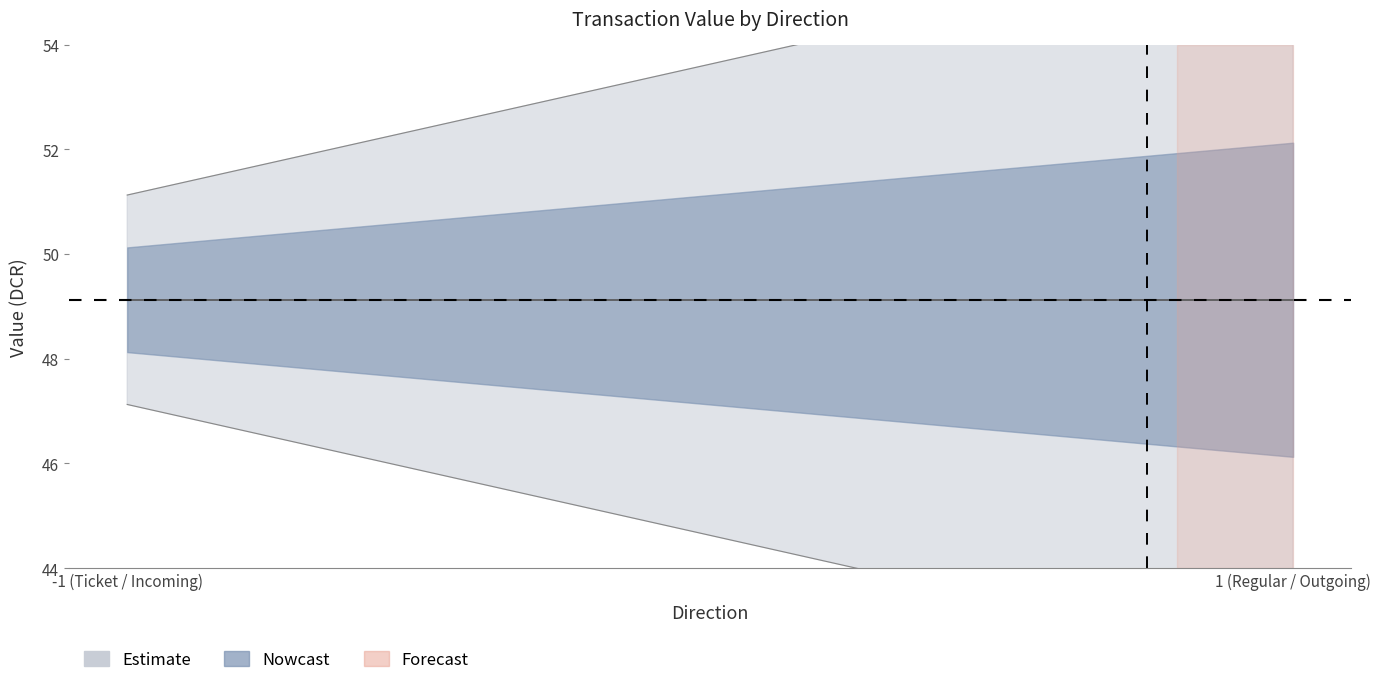

How many series are shown in this chart?

3